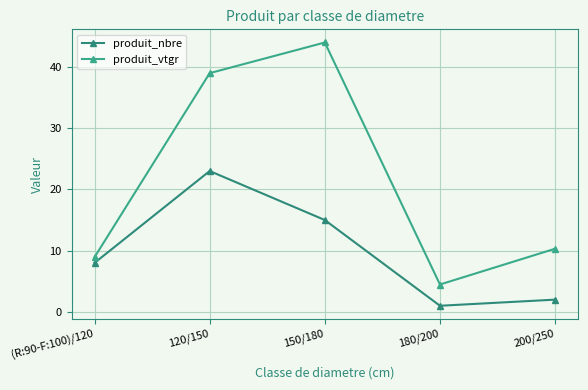

Reading left to right, extract all data points from this chart.

produit_nbre: 8.0	23.0	15.0	1.0	2.0
produit_vtgr: 8.9	39.0	44.0	4.5	10.3